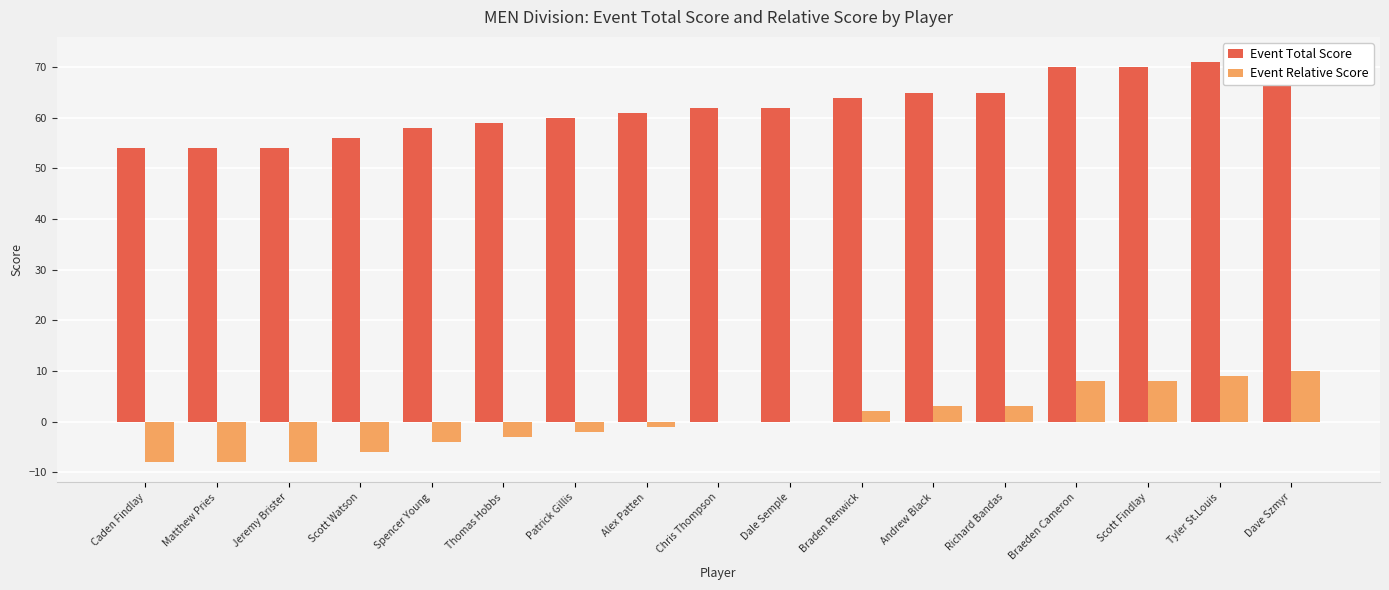

At how many categories does at least one series exceed 58?

12